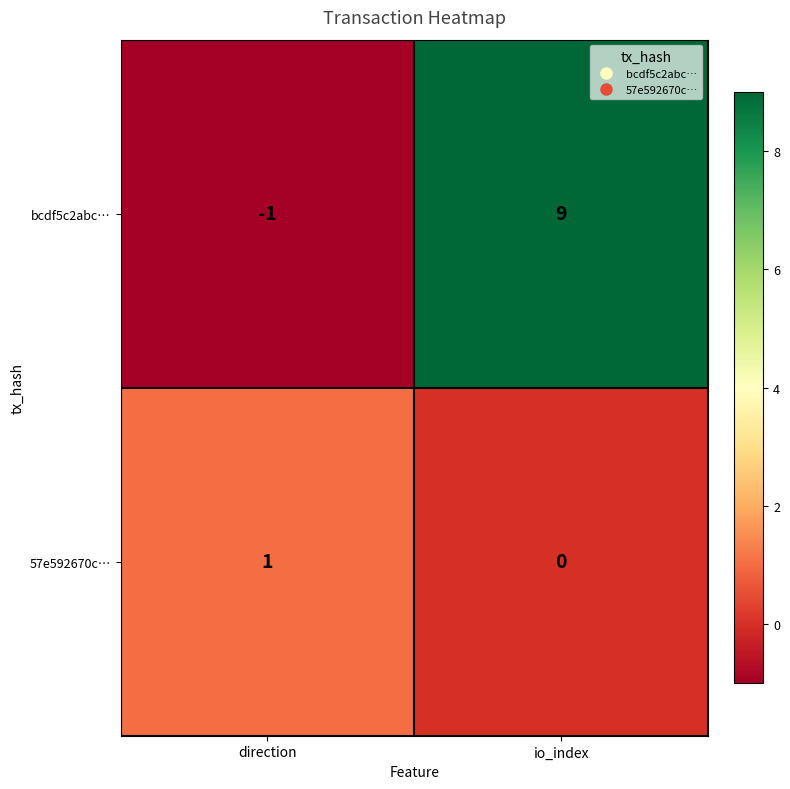

Which series has the largest total across all categories?

bcdf5c2abc…